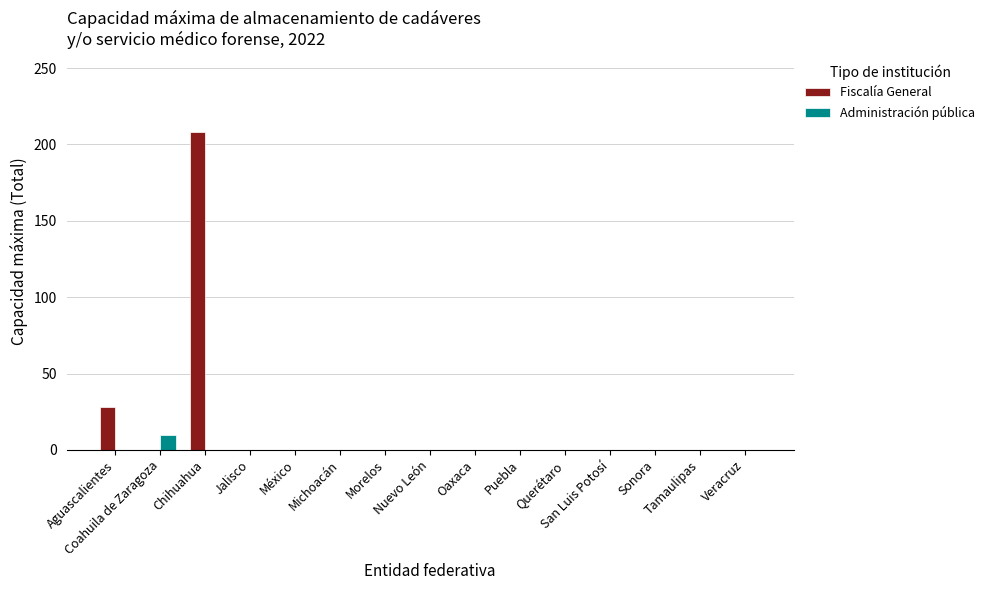

What is the maximum value for Fiscalía General?

208